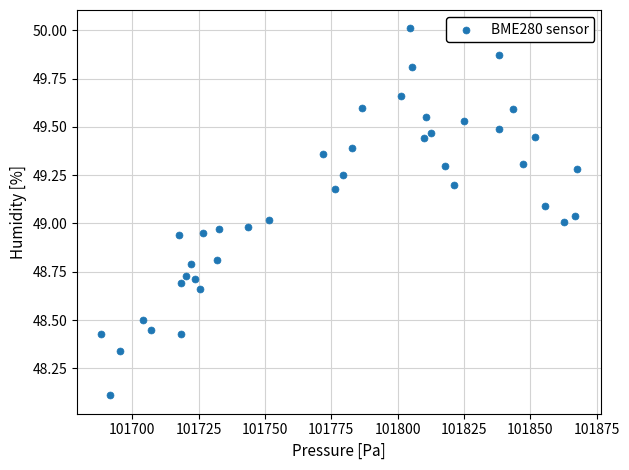

What is the range of X values (max minus min)?

179.6